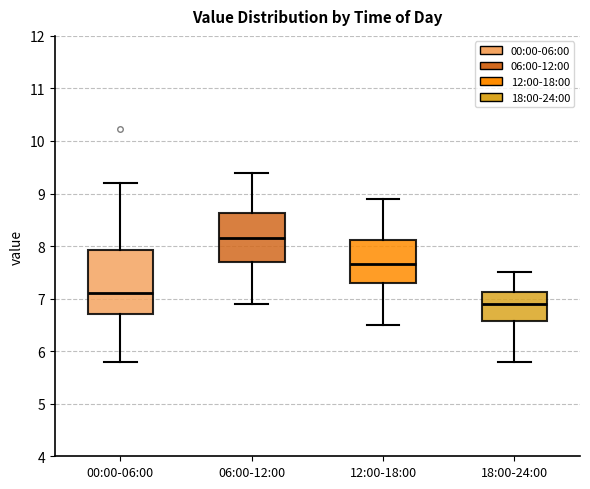

Reading left to right, transcribe this box plot: for each box, give where its median line is, the range the box spans, and where its two whiskers end, as read against the y-axis. The values are not printed on the chart, so give them approximately, as read against the axis.

00:00-06:00: median 7.1, box 6.7 to 7.9, whiskers 5.8 to 9.2
06:00-12:00: median 8.2, box 7.7 to 8.6, whiskers 6.9 to 9.4
12:00-18:00: median 7.7, box 7.3 to 8.1, whiskers 6.5 to 8.9
18:00-24:00: median 6.9, box 6.6 to 7.1, whiskers 5.8 to 7.5